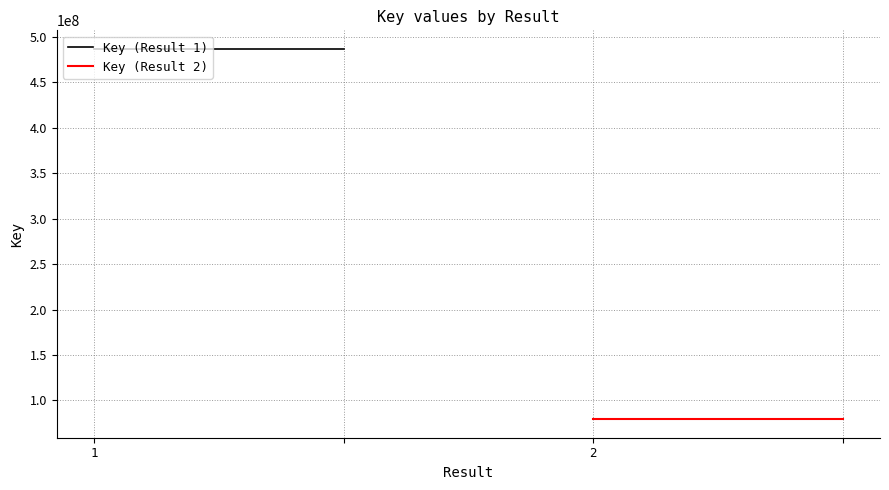

What is the maximum value for Key (Result 1)?

486941400